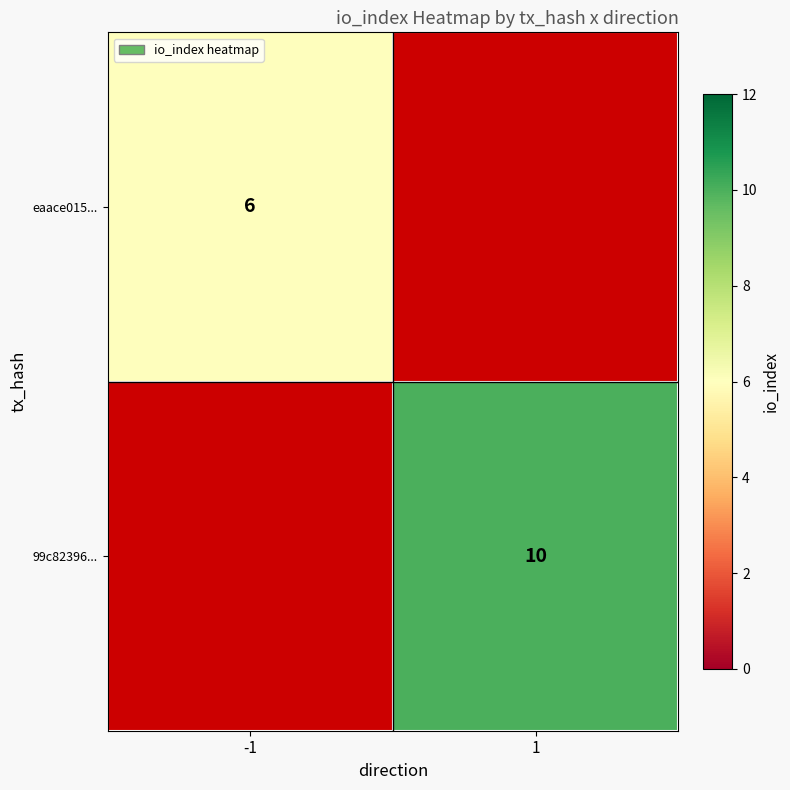

True or false: eaace015... has a value of 6 at -1.

True